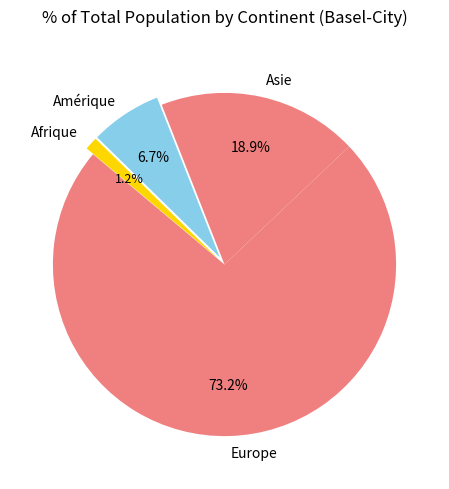

Combined, do Europe and Amérique account for over 50%?

Yes